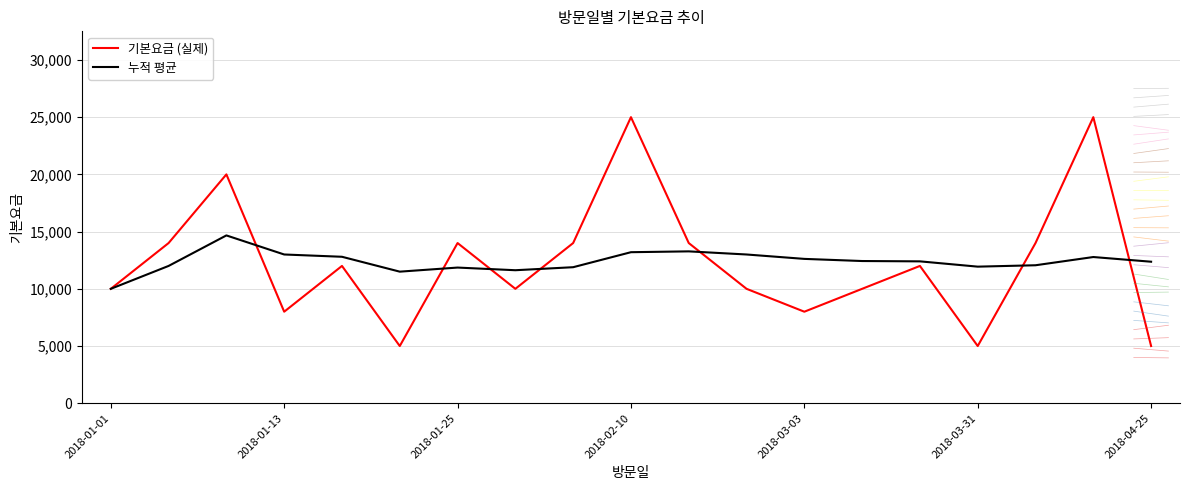

True or false: 기본요금 (실제) and 누적 평균 cross at least once.

True